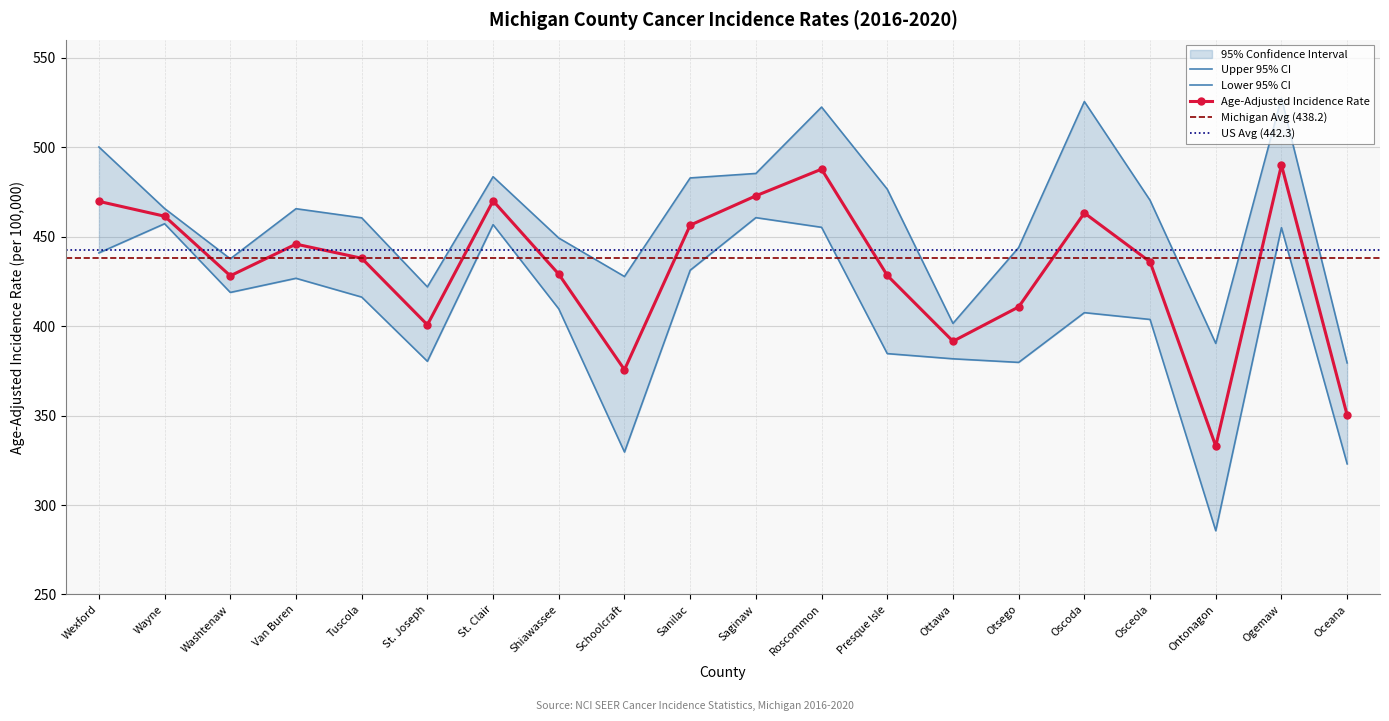

How many data points in Upper 95% CI are less than 465?

9